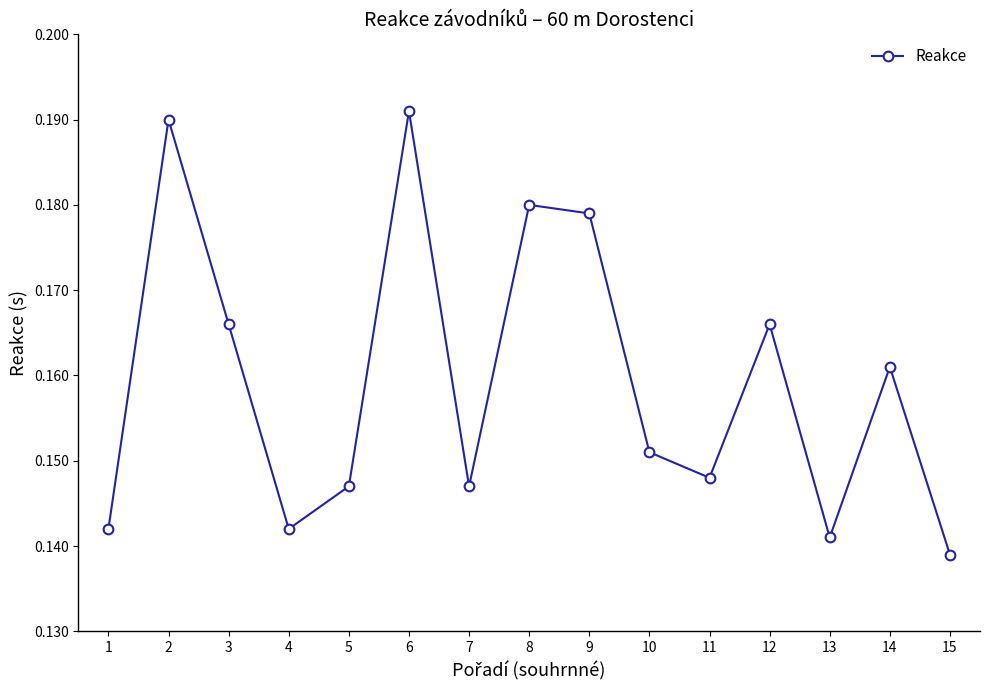

Which category has the lowest value across all series?

15